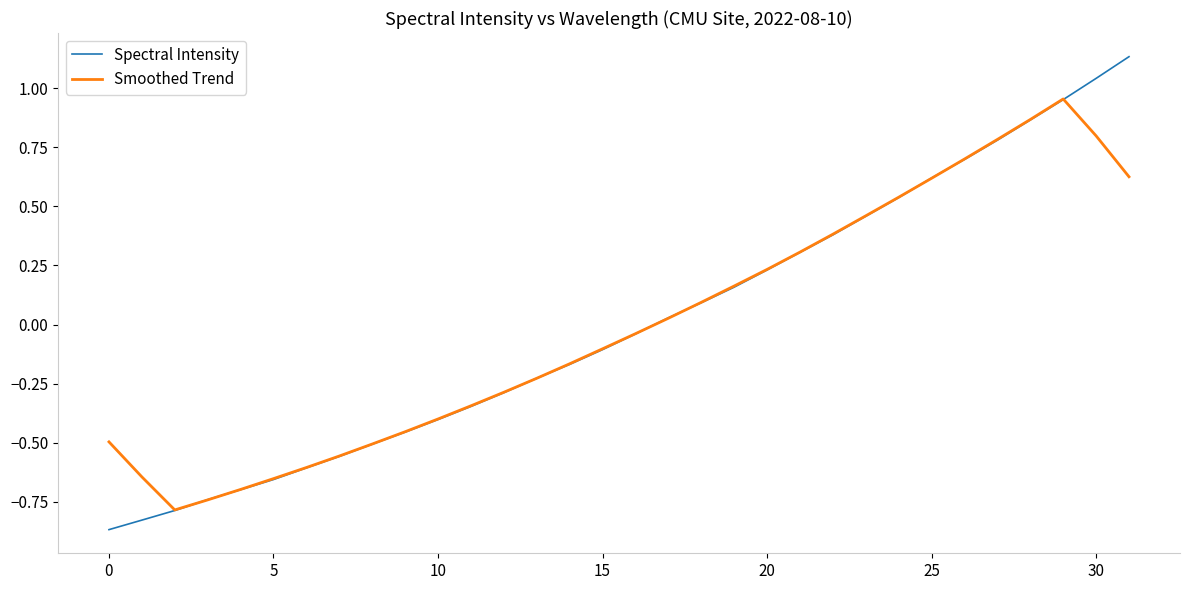

List the series in order of their peak value, highest first.

Spectral Intensity, Smoothed Trend